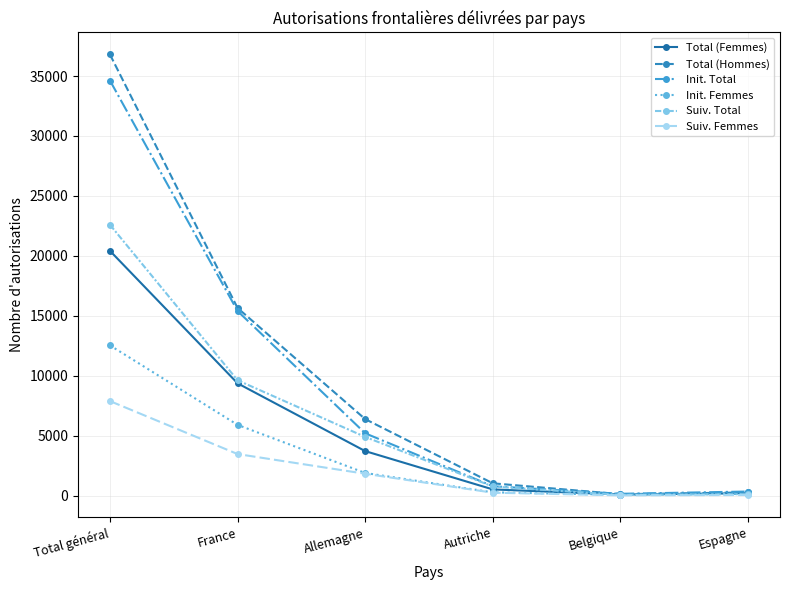

At which label is Init. Total closest to 17390?

France